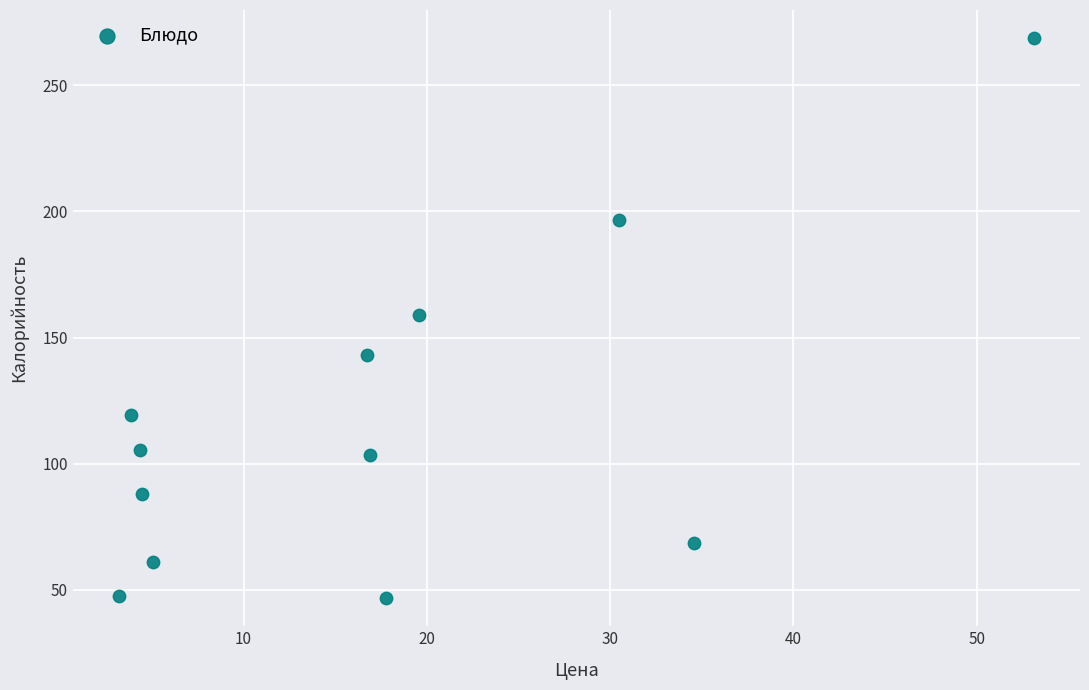

What is the average X value?

17.5